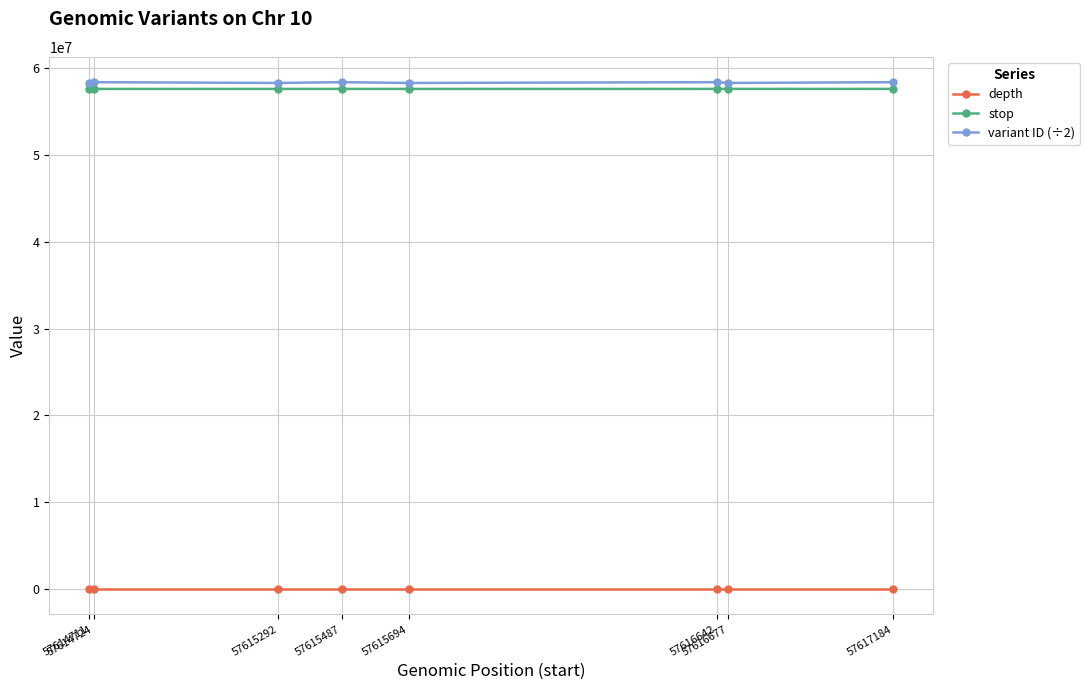

What is the total value across all series at 57617184?

116010010.5